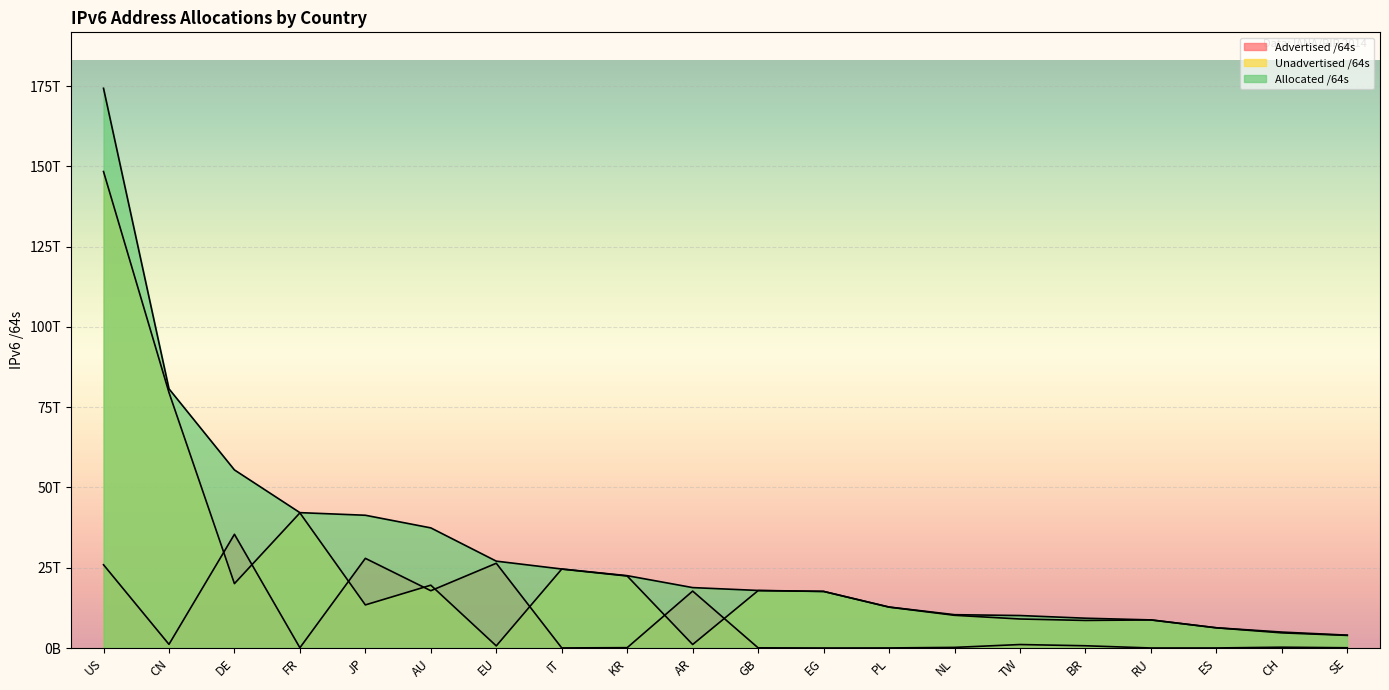

What is the difference between the Unadvertised /64s values at PL and FR?

29347240738816